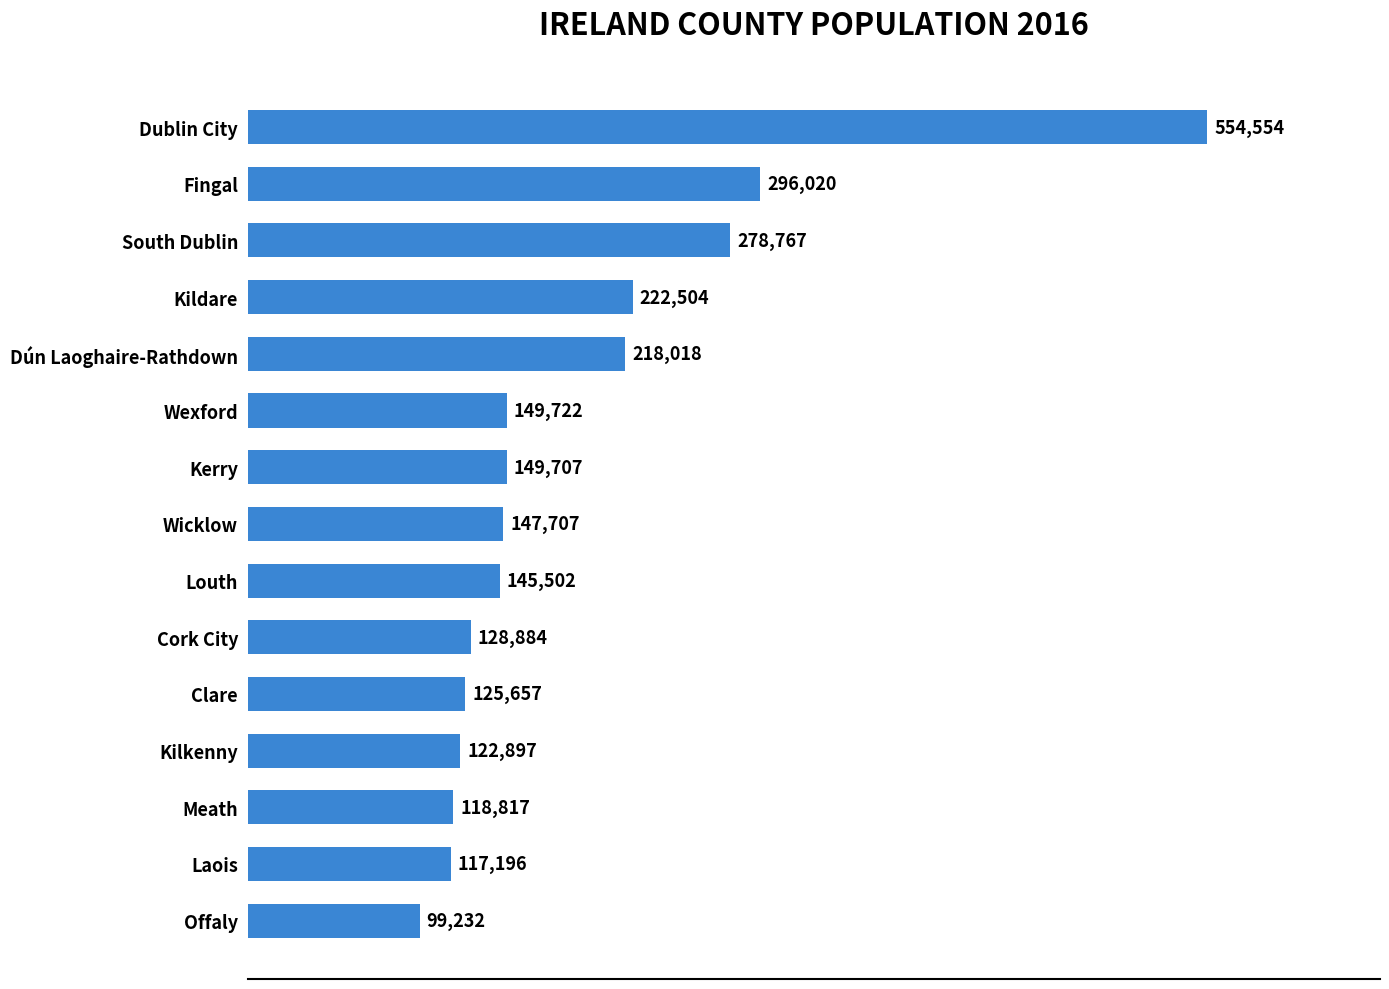

Where is the data nearest to the value 326893?

Fingal